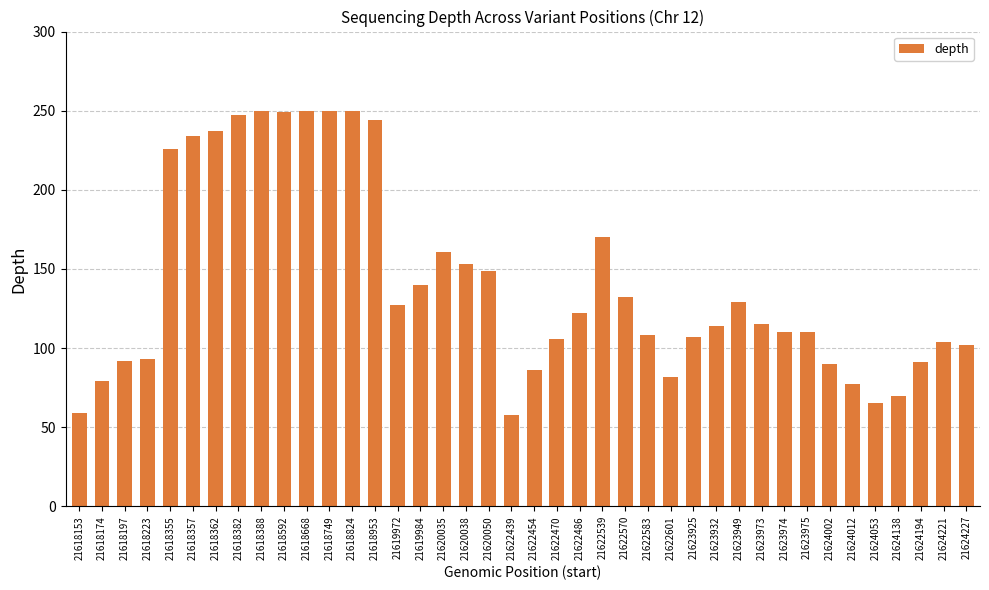

Which has a higher value, 21623949 or 21618362?

21618362